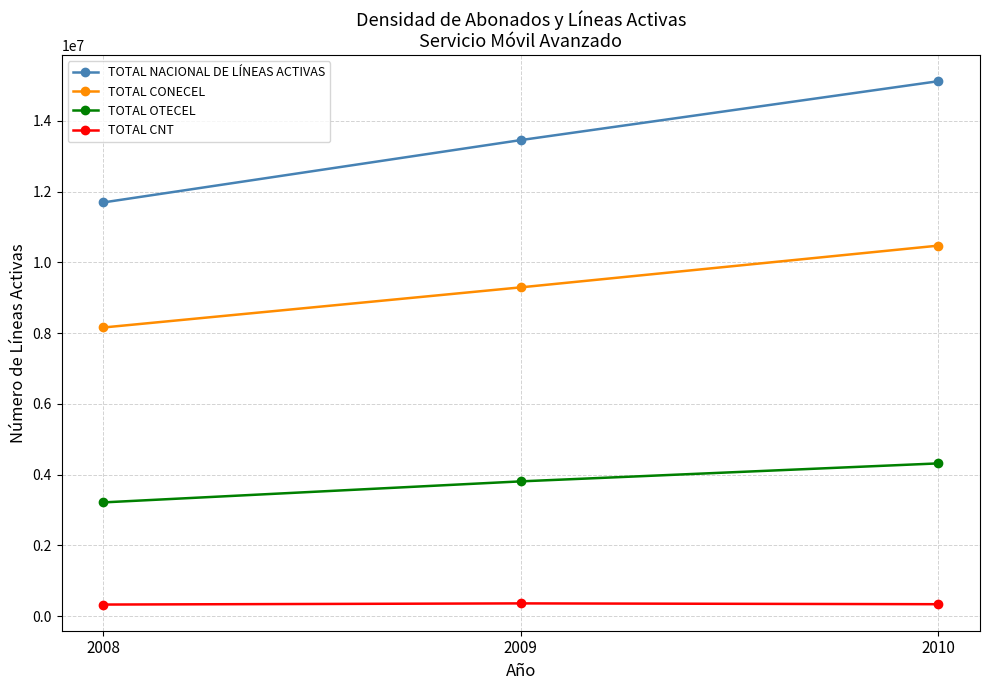

What are all the series names shown in the legend?

TOTAL NACIONAL DE LÍNEAS ACTIVAS, TOTAL CONECEL, TOTAL OTECEL, TOTAL CNT